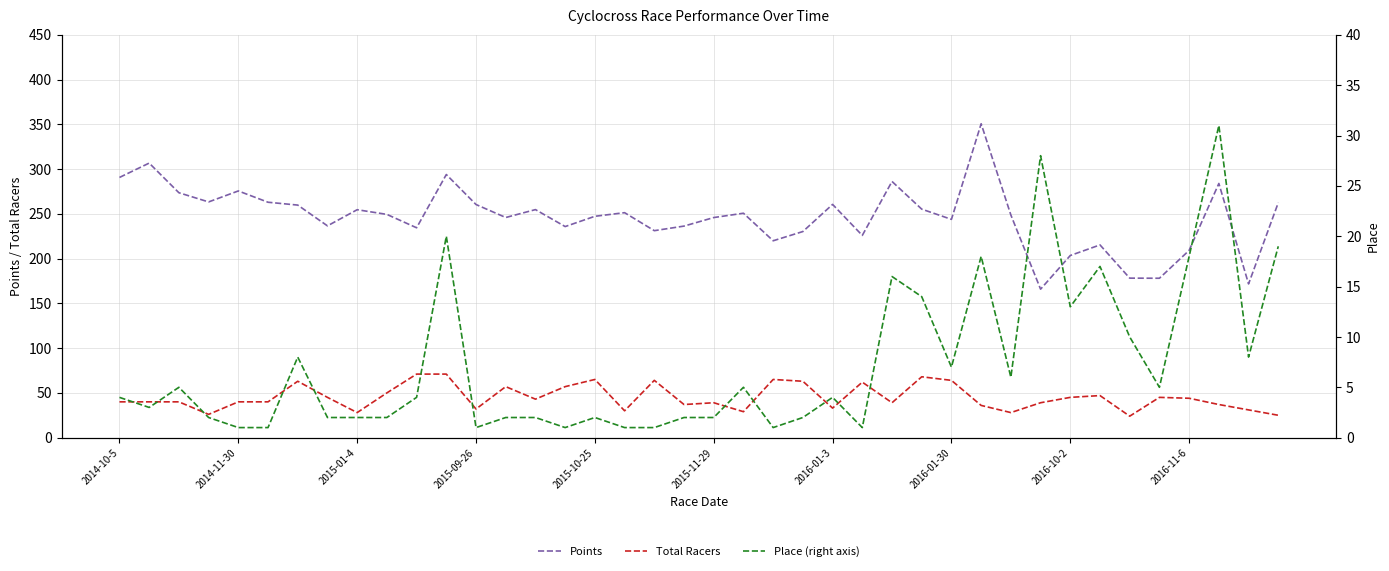

What is the difference between the Place (right axis) values at 38 and 19?

6.0